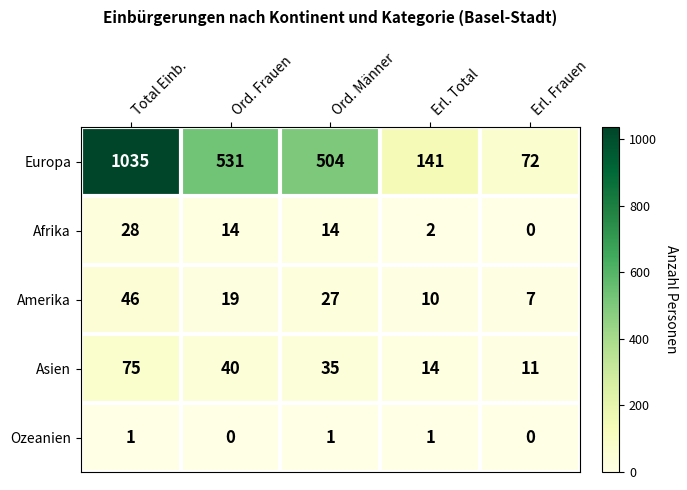

What is the greatest value displayed?

1035